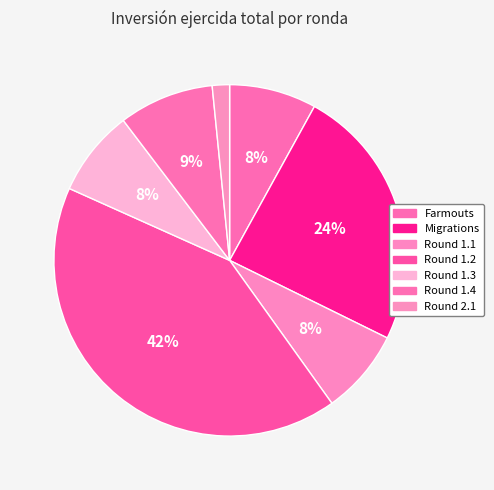

What percentage is the Migrations slice, to the nearest percent?

24%